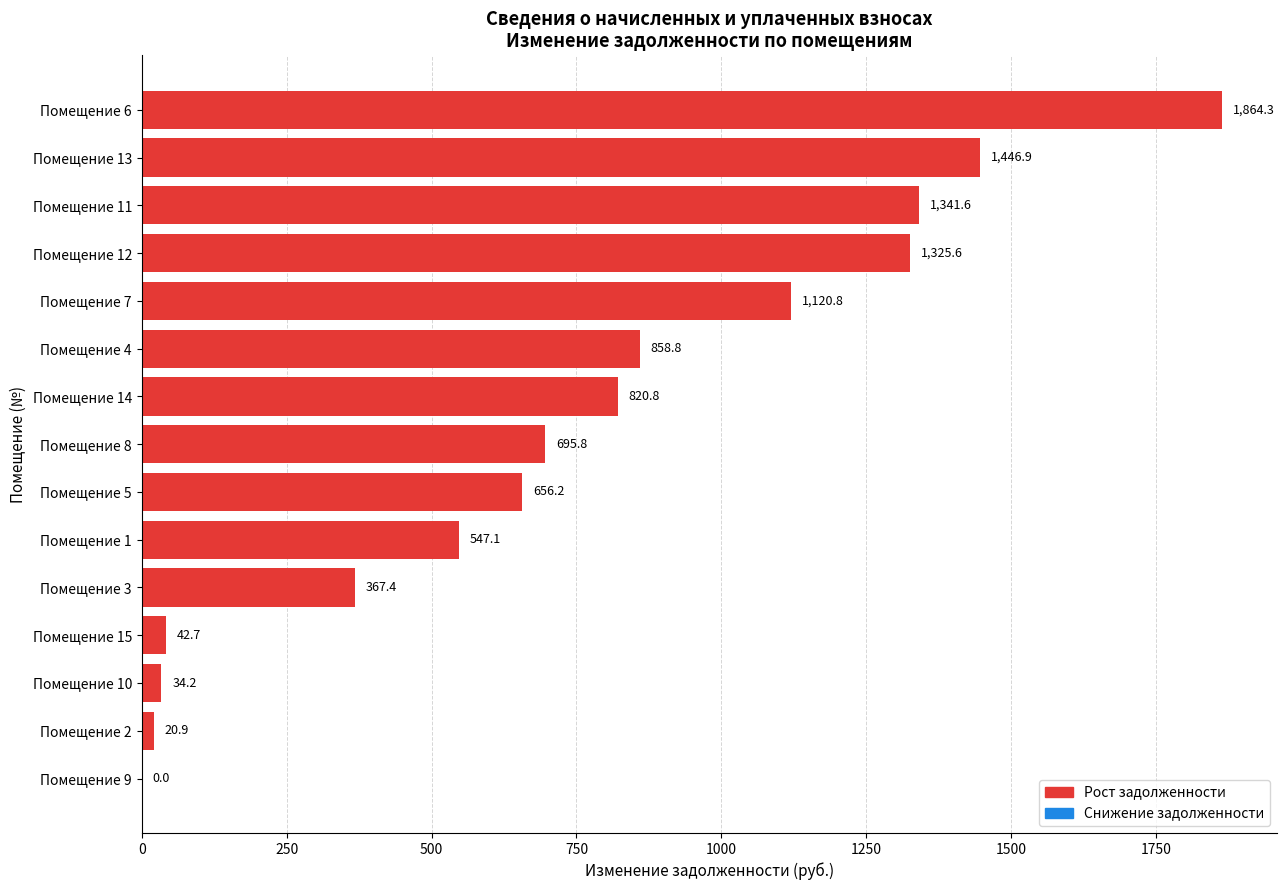

What is the sum of the values at Помещение 12 and Помещение 5?

1981.8